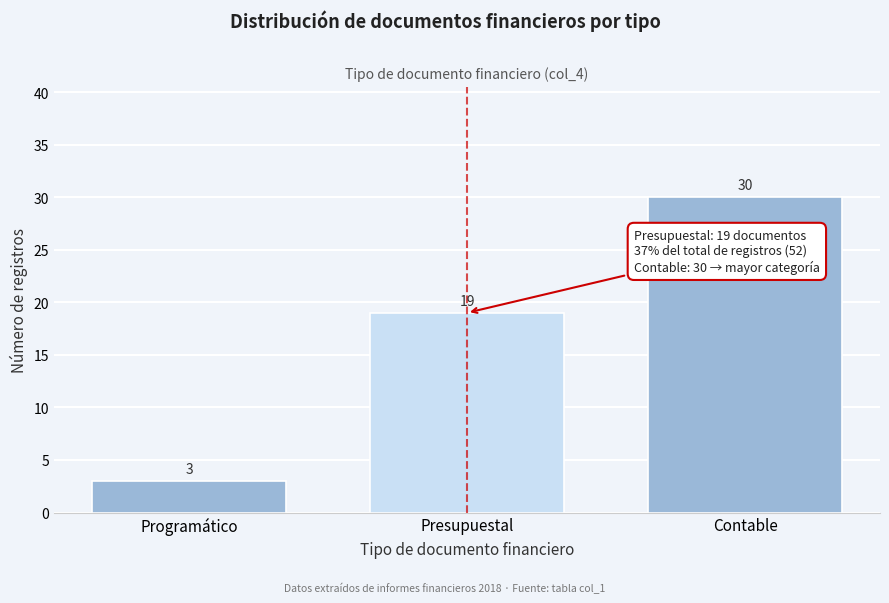

Reading left to right, list all the values displayed in this chart.

Programático=3	Presupuestal=19	Contable=30